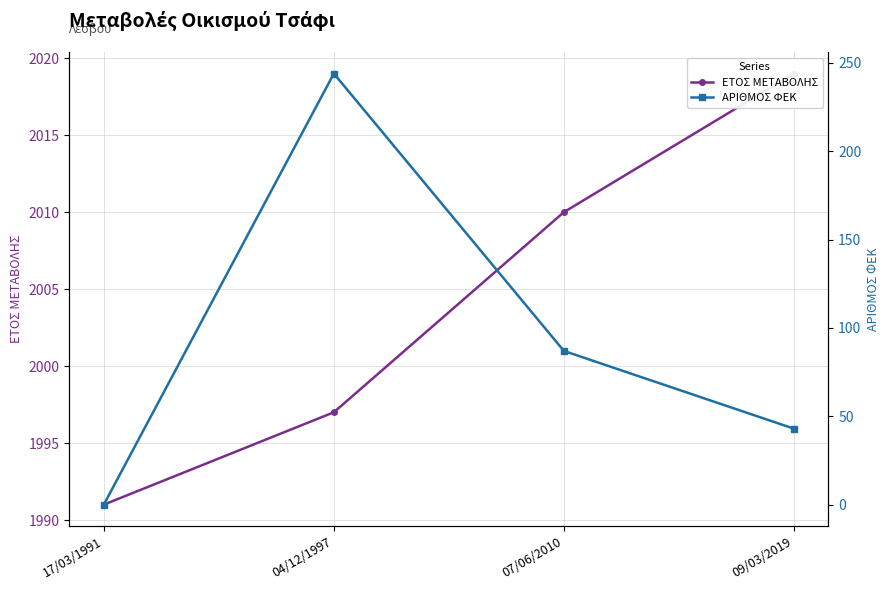

True or false: ΕΤΟΣ ΜΕΤΑΒΟΛΗΣ and ΑΡΙΘΜΟΣ ΦΕΚ intersect in this chart.

False